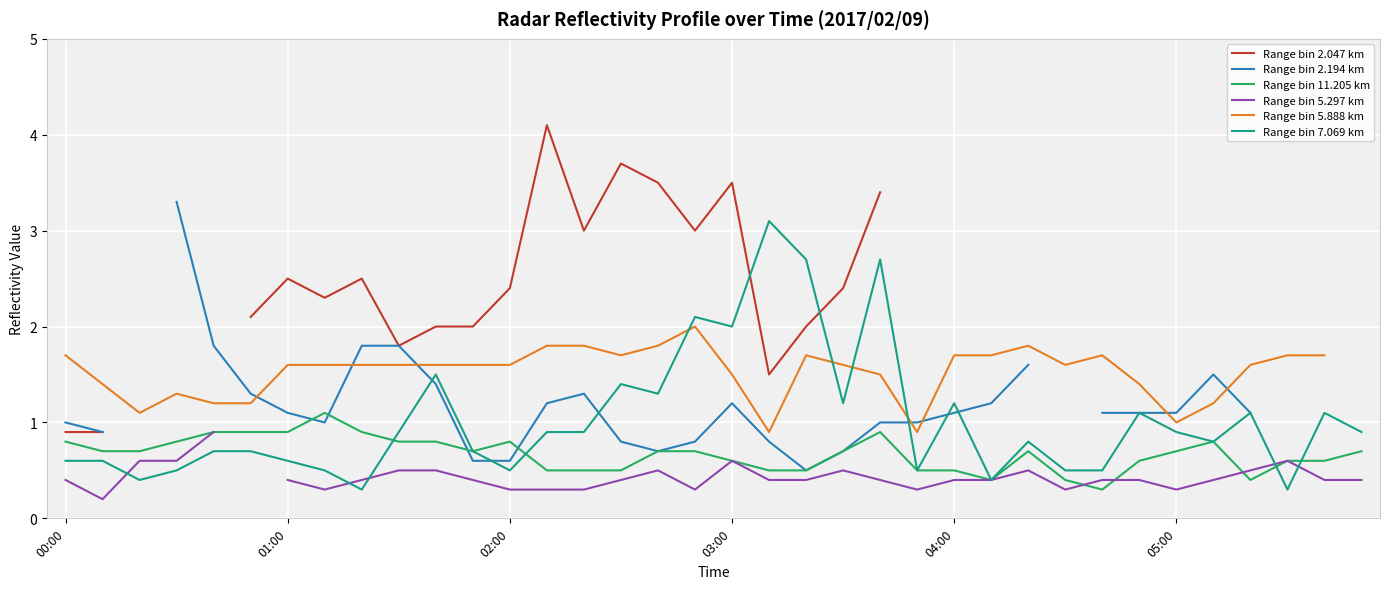

At how many categories does at least one series exceed 0?

36